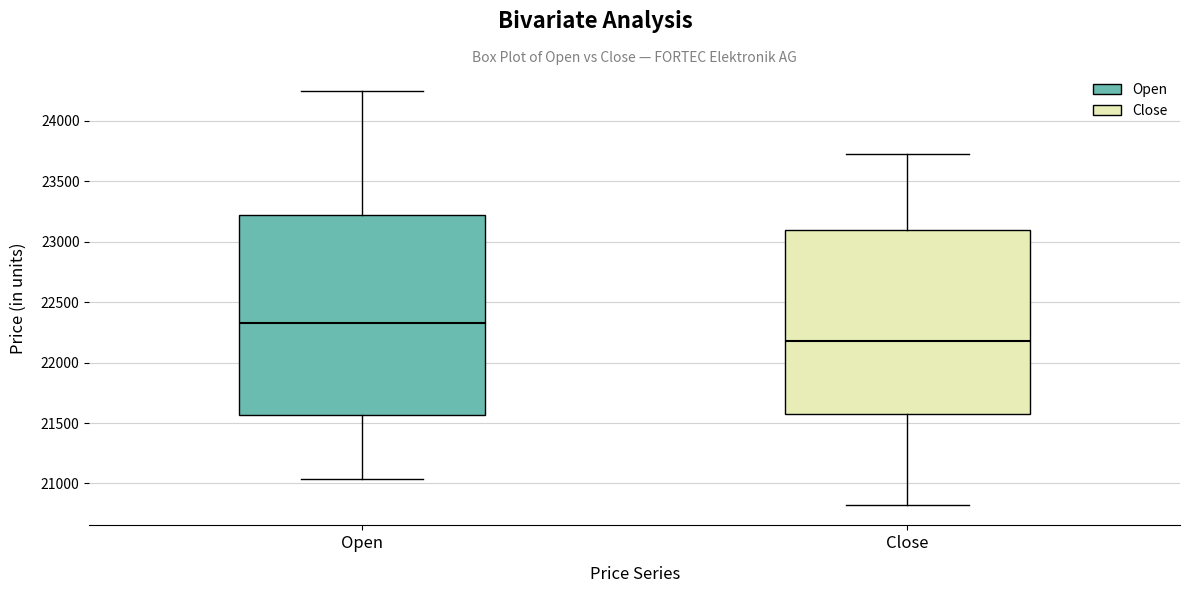

Where does the median line of the box for Open sit on the y-axis? The values are not printed on the chart, so give them approximately, as read against the axis.

22350